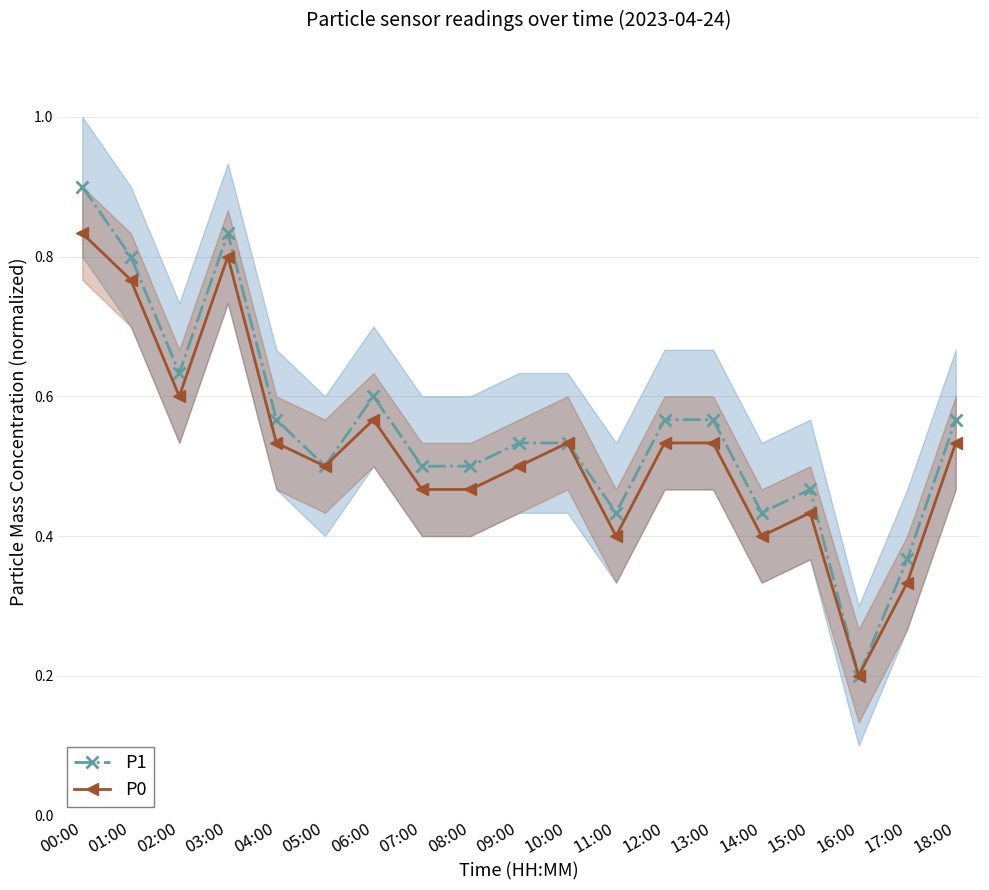

Between 00:00 and 14:00, which is larger?

00:00